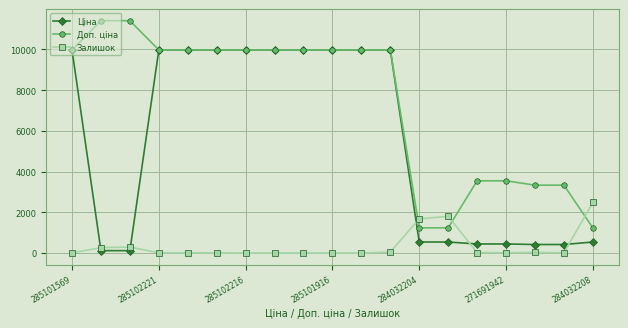

Does the chart have visible grid lines?

Yes